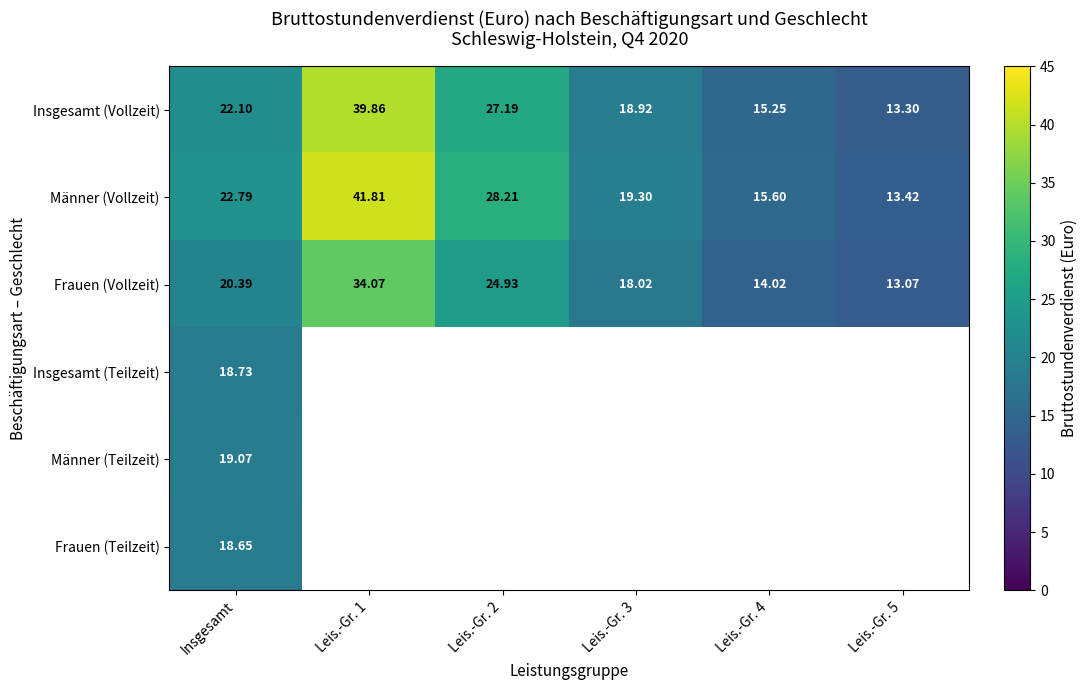

Where does the Insgesamt (Vollzeit) series first go above 22?

Insgesamt